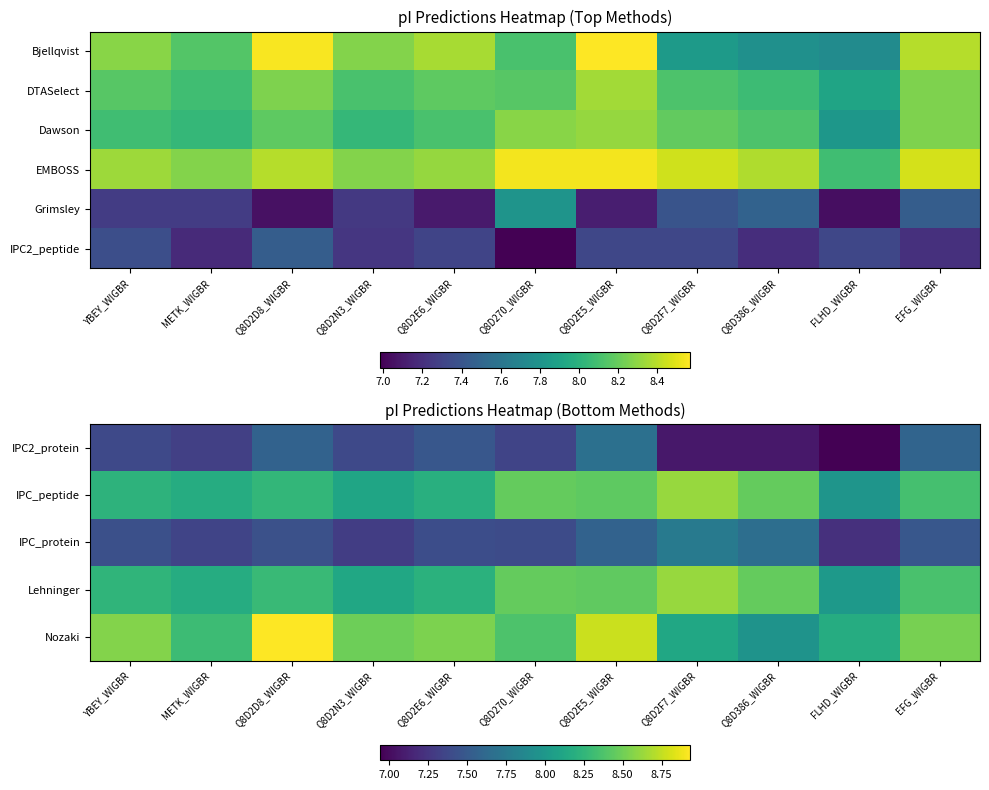

What is the difference between the highest and lowest values at Q8D2E5_WIGBR?

1.4